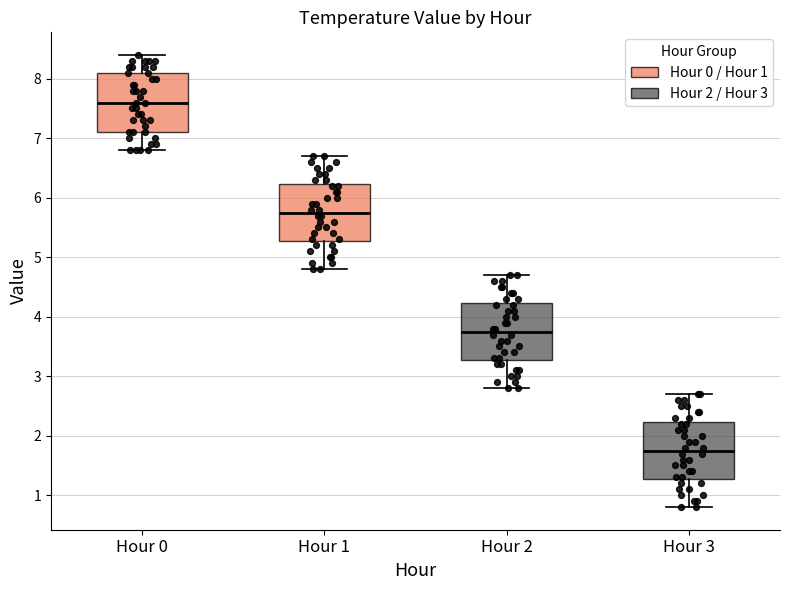

Where is the upper edge of the box for Hour 3 on the y-axis? The values are not printed on the chart, so give them approximately, as read against the axis.

2.2